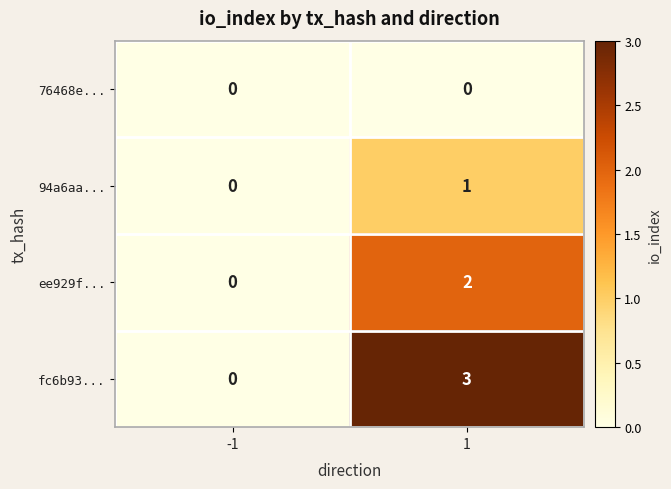

Which label corresponds to the largest value in the chart?

1